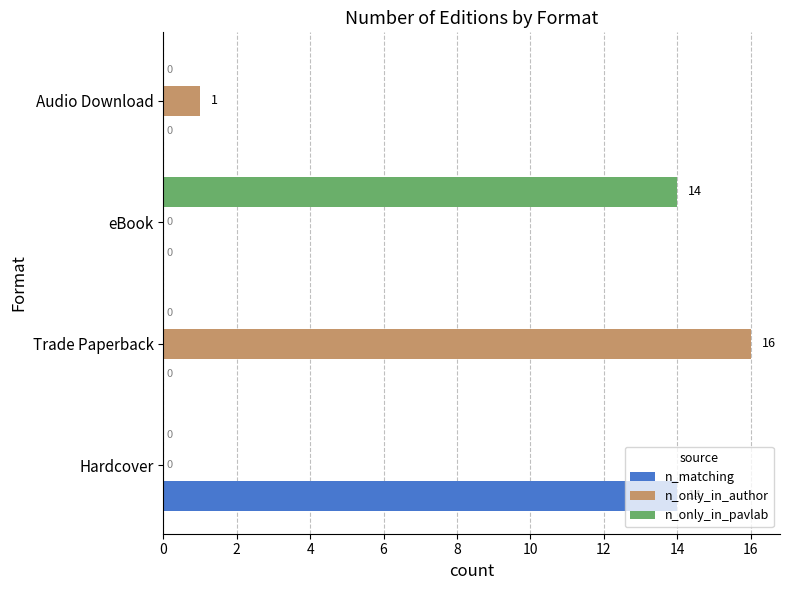

How many values in the n_matching series exceed 0?

1